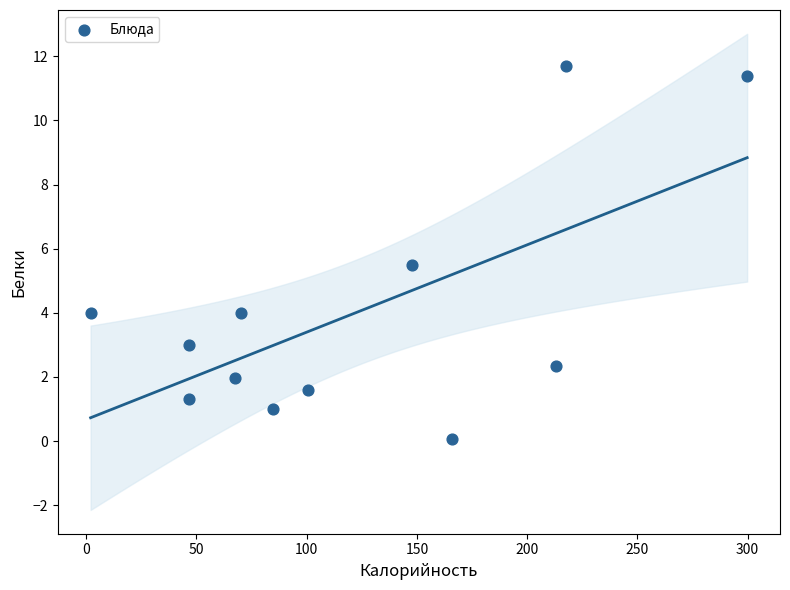

What Y value in the scatter plot is closest to 5?

5.5